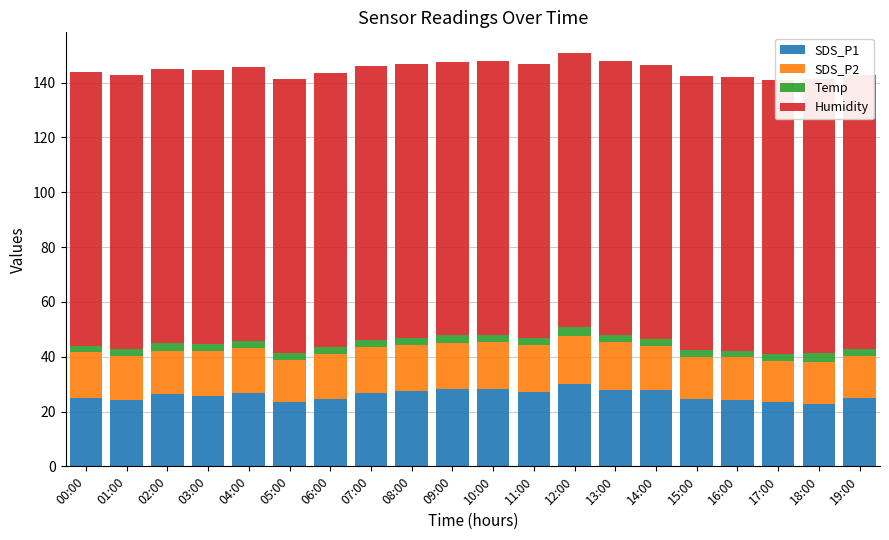

Reading left to right, transcribe all the data shown in this chart.

SDS_P1: 25.1	24.1	26.2	25.5	26.7	23.6	24.6	26.8	27.5	28.2	28.2	27.3	30.1	27.9	27.8	24.5	24.2	23.4	22.9	25.0
SDS_P2: 16.8	16.1	15.8	16.5	16.5	15.3	16.3	16.8	16.7	16.9	17.3	17.1	17.6	17.5	16.3	15.6	15.6	15.1	15.2	15.4
Temp: 2.0	2.7	3.1	2.7	2.7	2.6	2.6	2.6	2.6	2.6	2.5	2.6	3.2	2.5	2.5	2.5	2.5	2.5	3.3	2.5
Humidity: 99.9	99.9	99.9	99.9	99.9	99.9	99.9	99.9	99.9	99.9	99.9	99.9	99.9	99.9	99.9	99.9	99.9	99.9	99.9	99.9